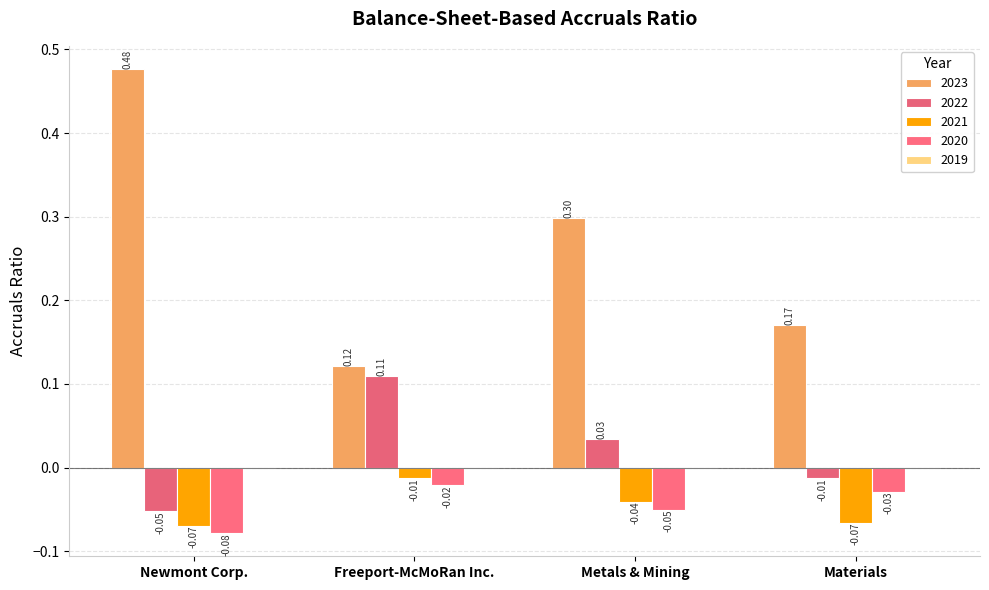

What is the difference between the maximum and minimum values in the 2021 series?

0.1